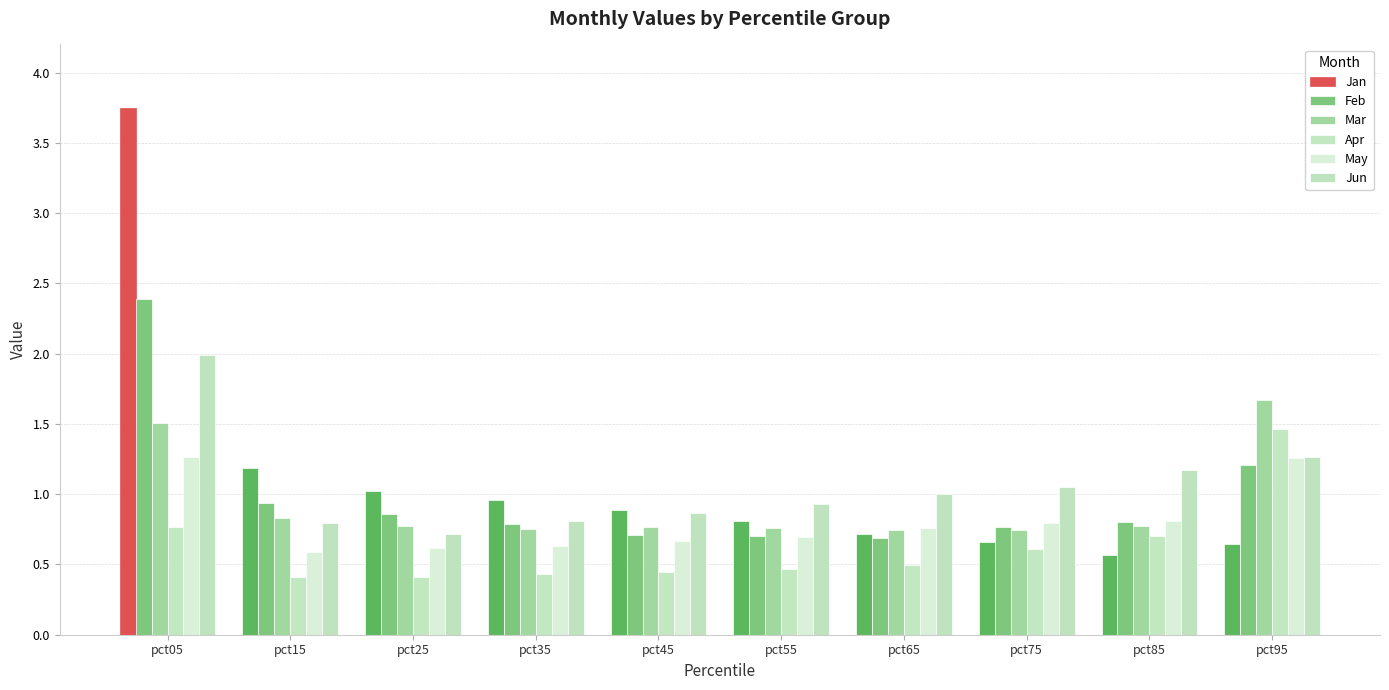

Is it true that Feb equals 1.0 at pct65?

False